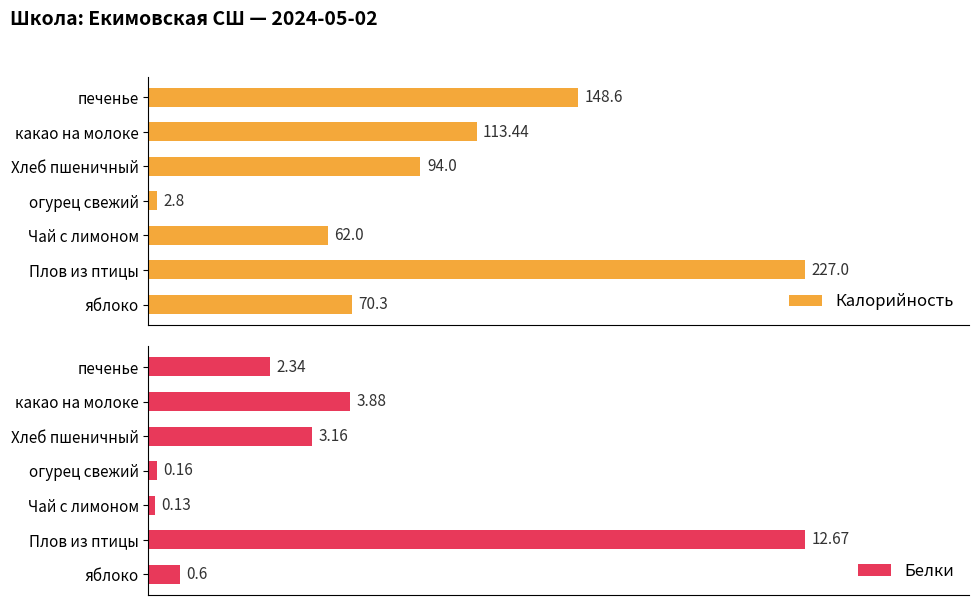

How many data points does each series have?

7